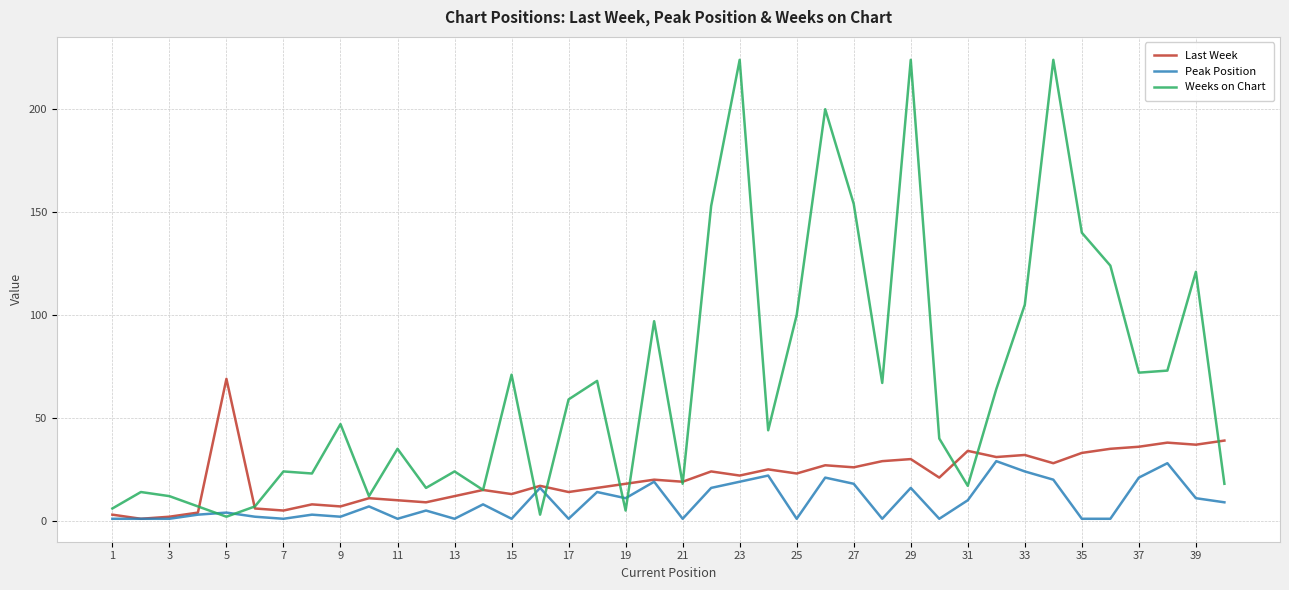

Which series has the largest total across all categories?

Weeks on Chart